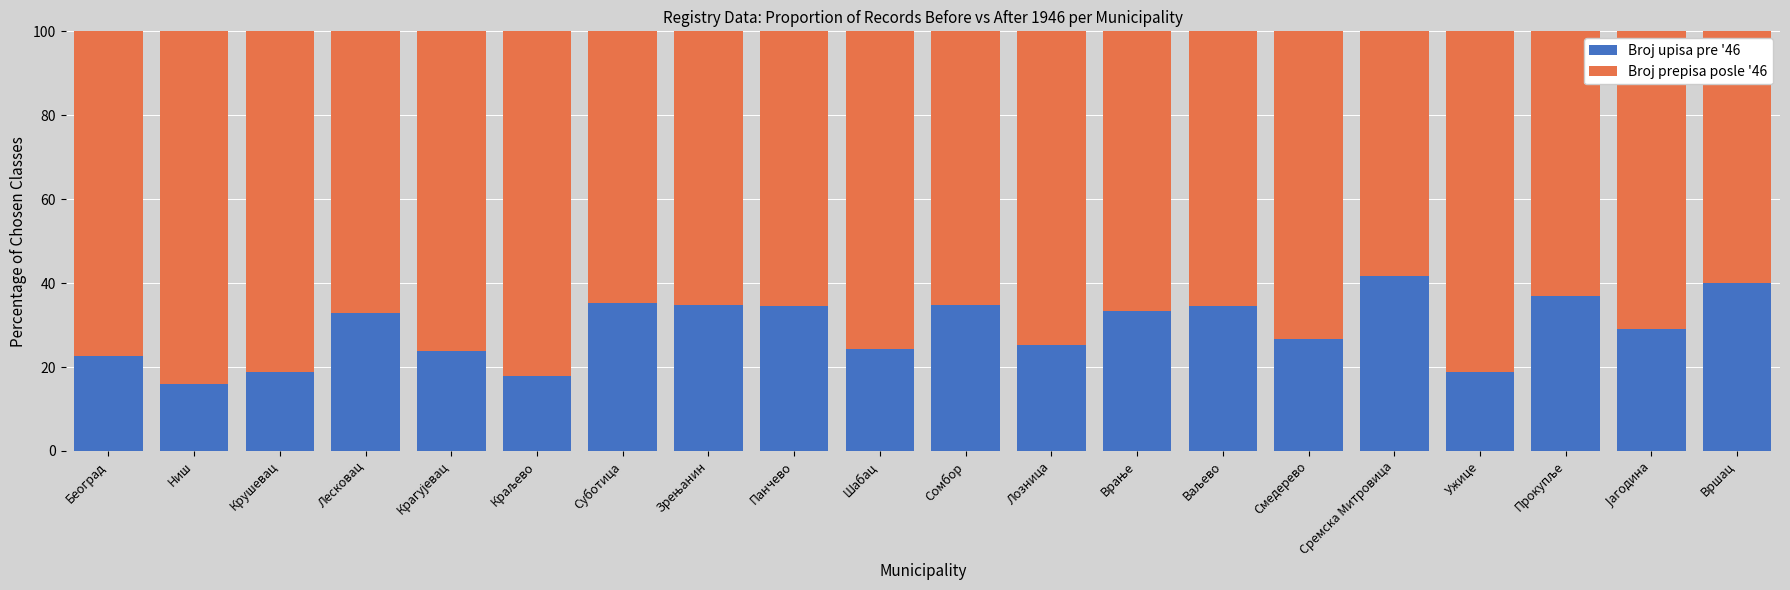

What is the lowest value of the Broj upisa pre '46 series?

16.0